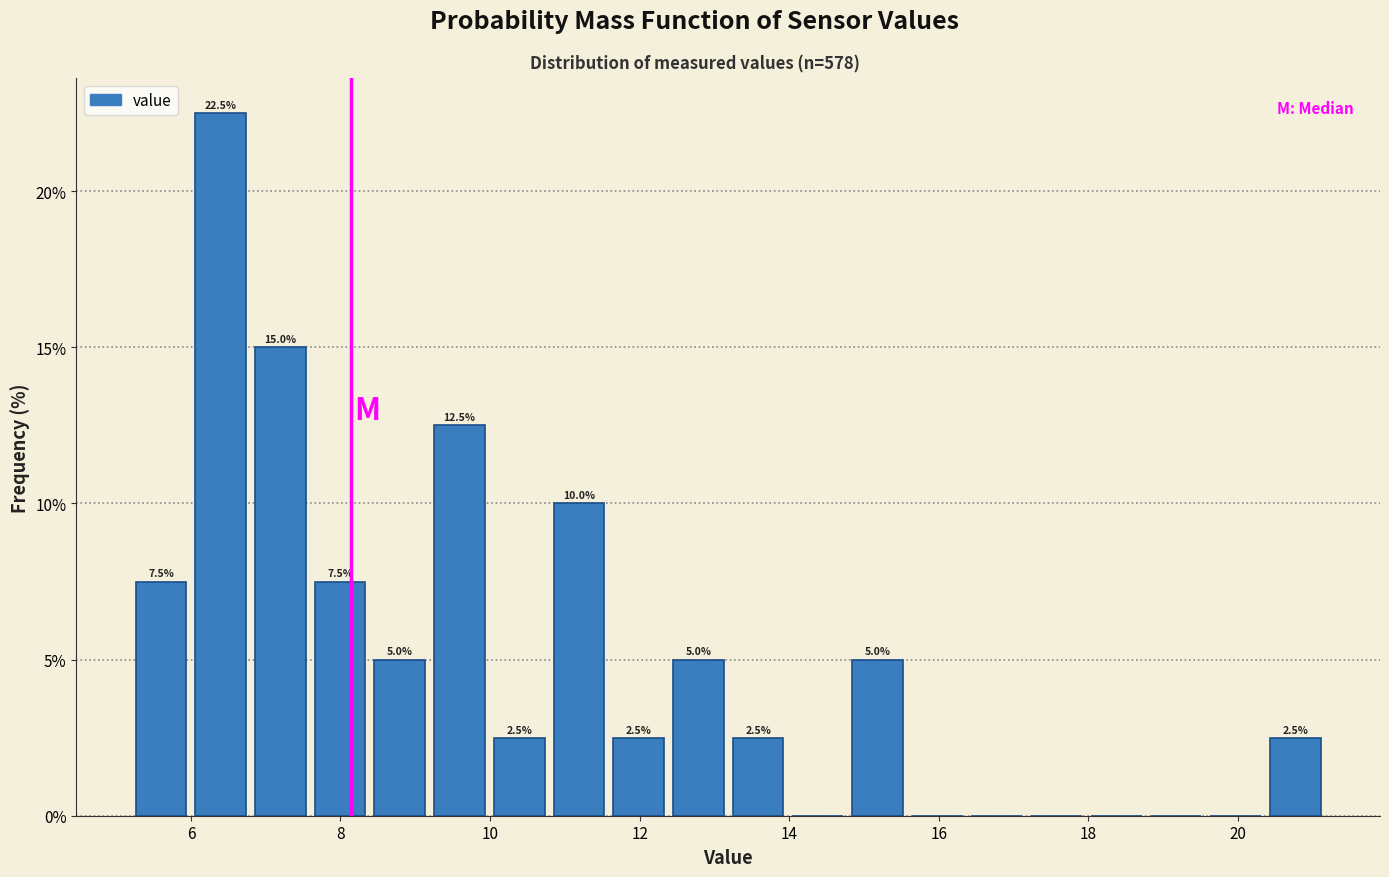

Around what value on the x-axis is the tallest bar? Give the approximate position of its centre, as read against the axis.

6.4